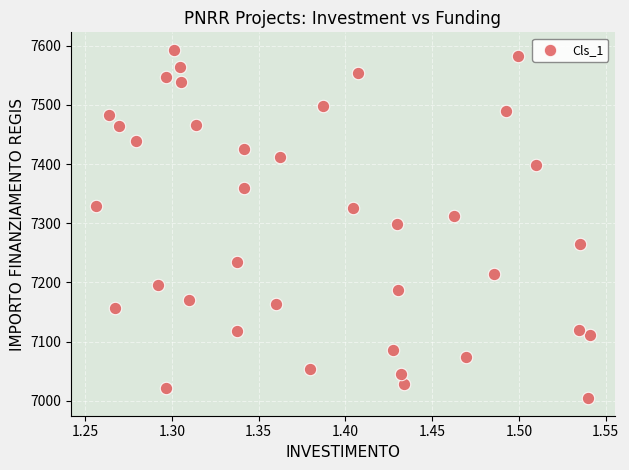

What is the range of Y values (max minus min)?

588.8